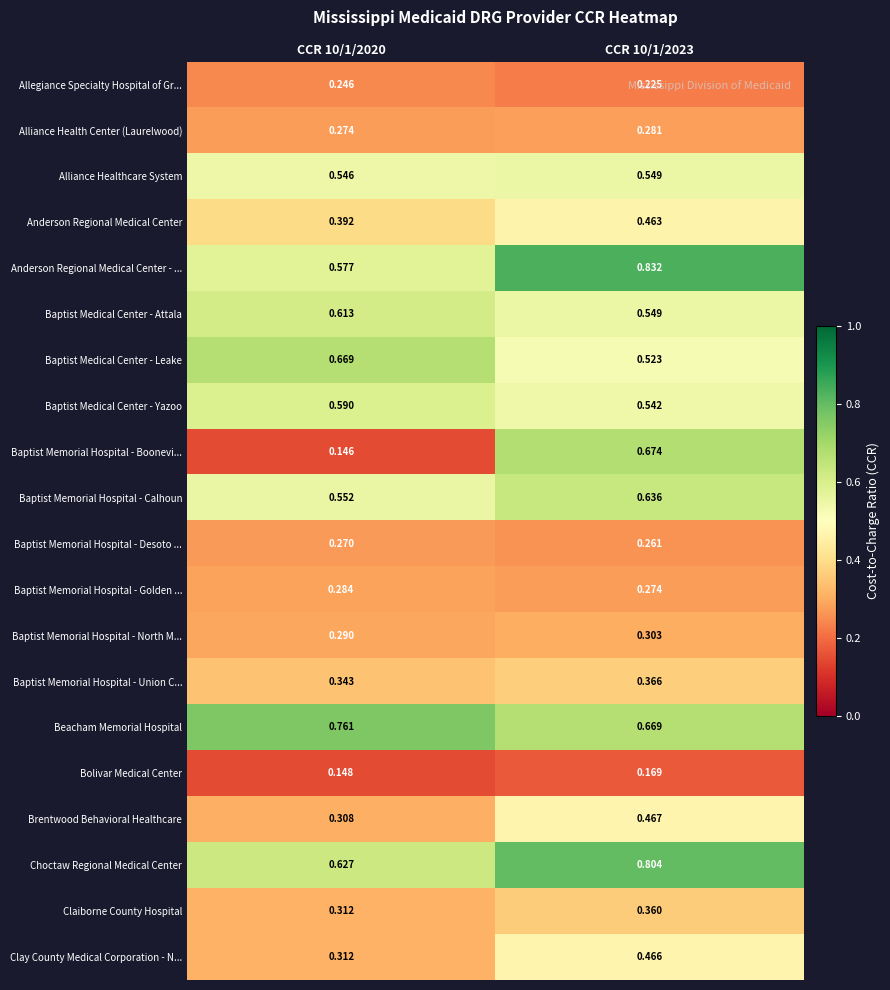

List the series in order of their peak value, highest first.

Anderson Regional Medical Center - ..., Choctaw Regional Medical Center, Beacham Memorial Hospital, Baptist Memorial Hospital - Boonevi..., Baptist Medical Center - Leake, Baptist Memorial Hospital - Calhoun, Baptist Medical Center - Attala, Baptist Medical Center - Yazoo, Alliance Healthcare System, Brentwood Behavioral Healthcare, Clay County Medical Corporation - N..., Anderson Regional Medical Center, Baptist Memorial Hospital - Union C..., Claiborne County Hospital, Baptist Memorial Hospital - North M..., Baptist Memorial Hospital - Golden ..., Alliance Health Center (Laurelwood), Baptist Memorial Hospital - Desoto ..., Allegiance Specialty Hospital of Gr..., Bolivar Medical Center